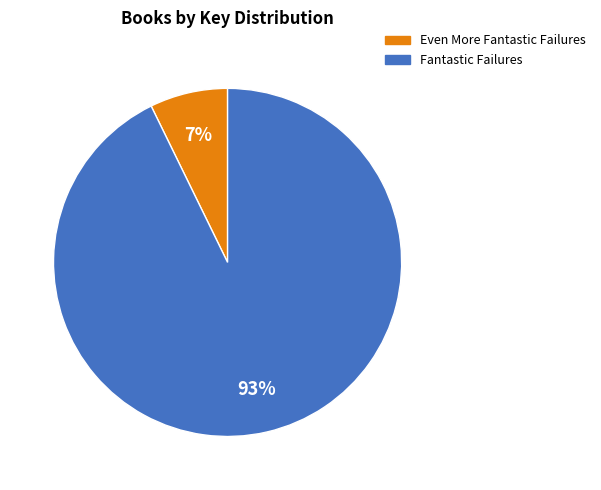

To the nearest percent, what is the difference between the largest and smallest slice percentages?

86%